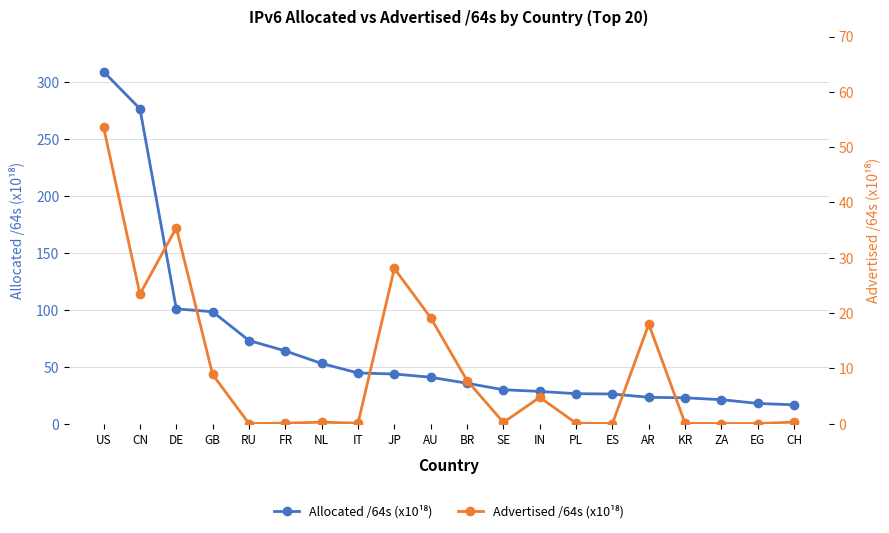

True or false: Advertised /64s (x10¹⁸) and Allocated /64s (x10¹⁸) intersect in this chart.

False